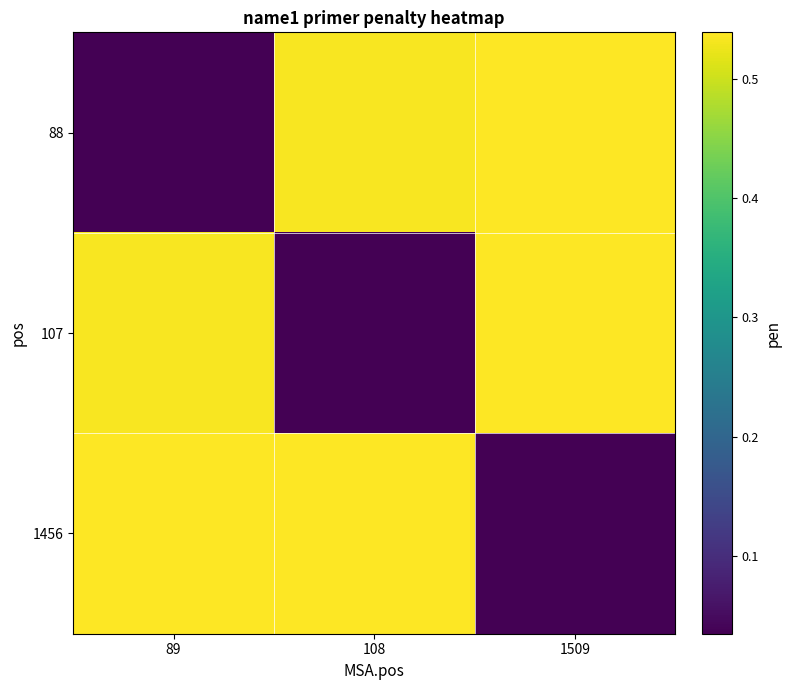

What is the greatest value displayed?

0.5